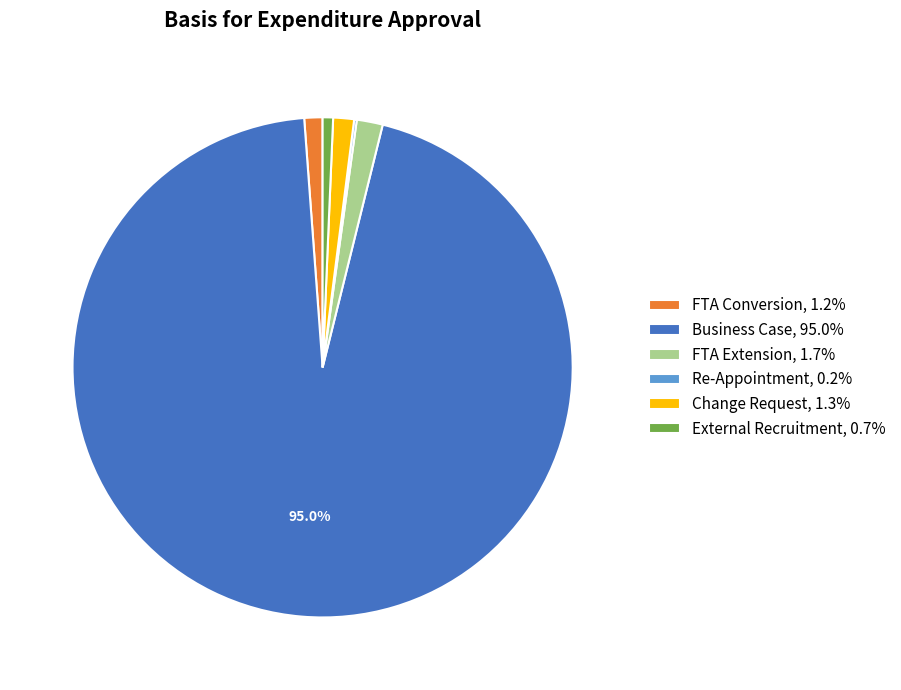

To the nearest percent, what is the average slice percentage?

17%